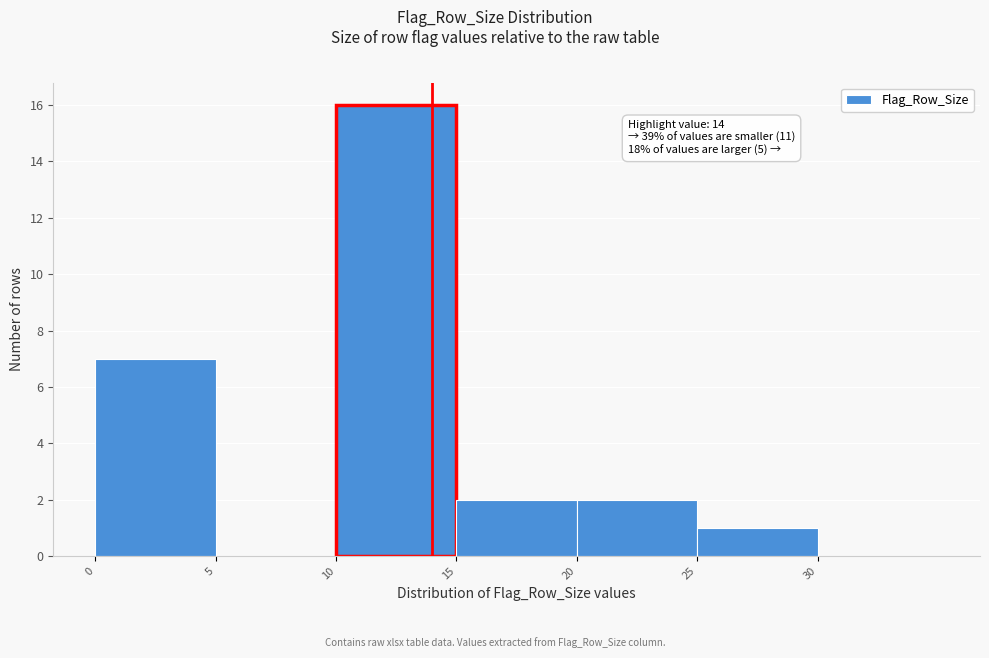

Which range on the x-axis has the tallest bar?

10 to 15